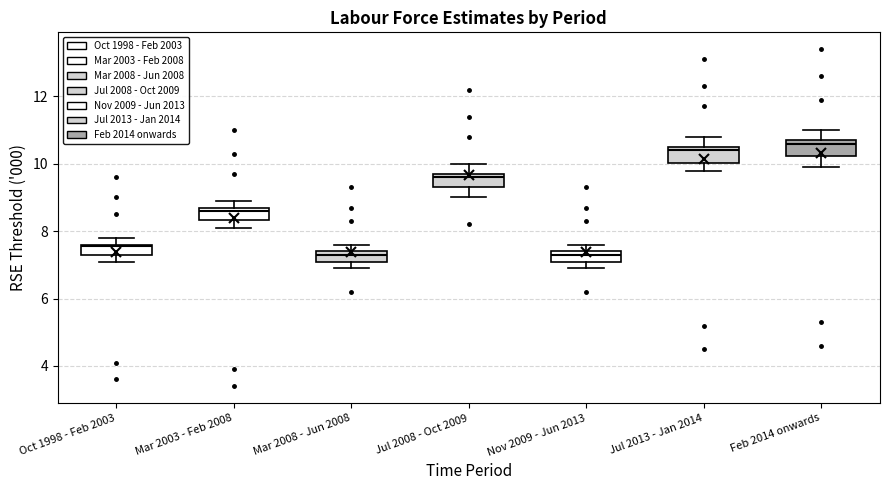

Where is the upper edge of the box for Mar 2003 - Feb 2008 on the y-axis? The values are not printed on the chart, so give them approximately, as read against the axis.

8.8